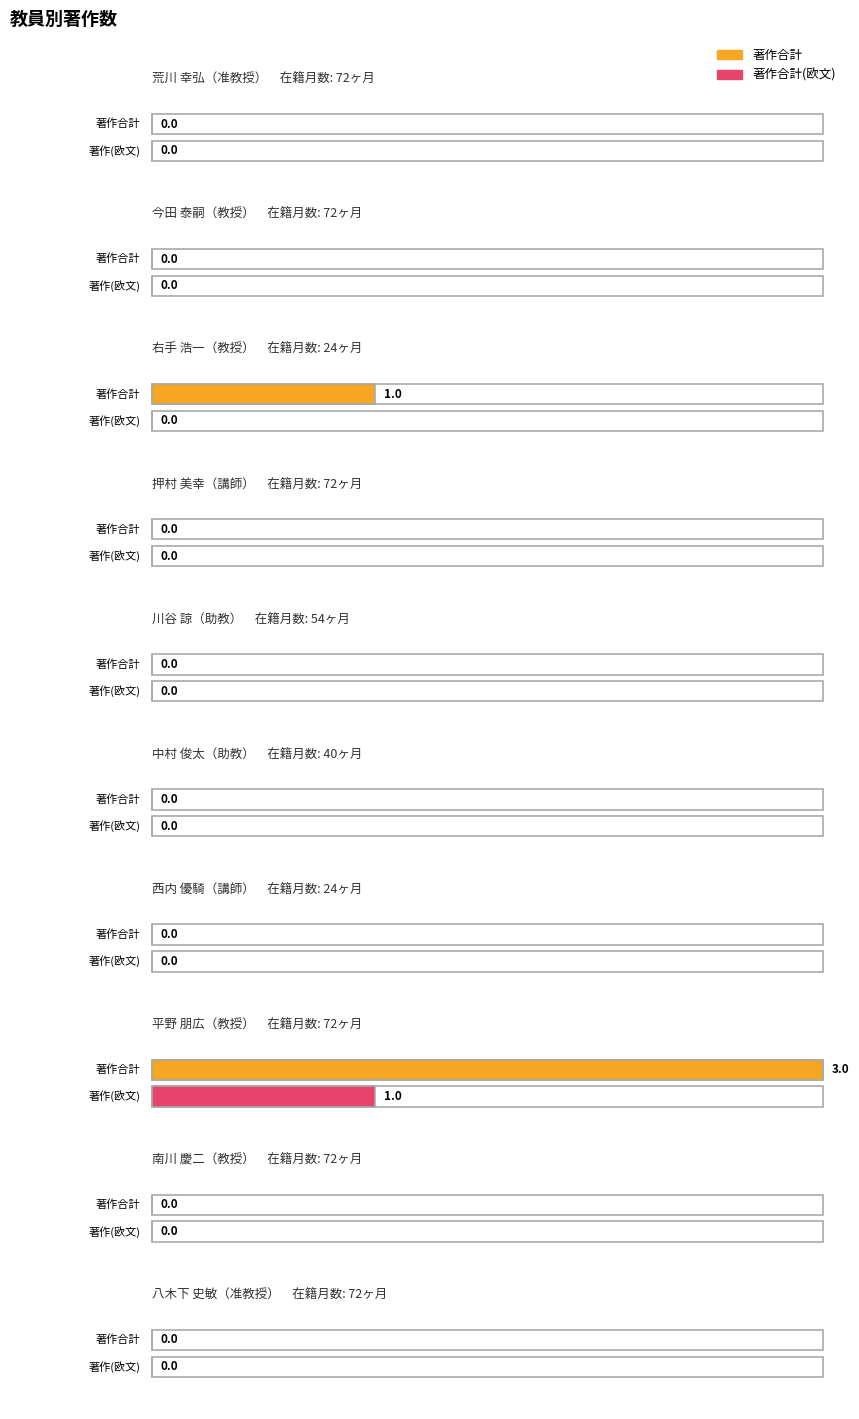

What is the label of the 1st bar from the left?

荒川 幸弘